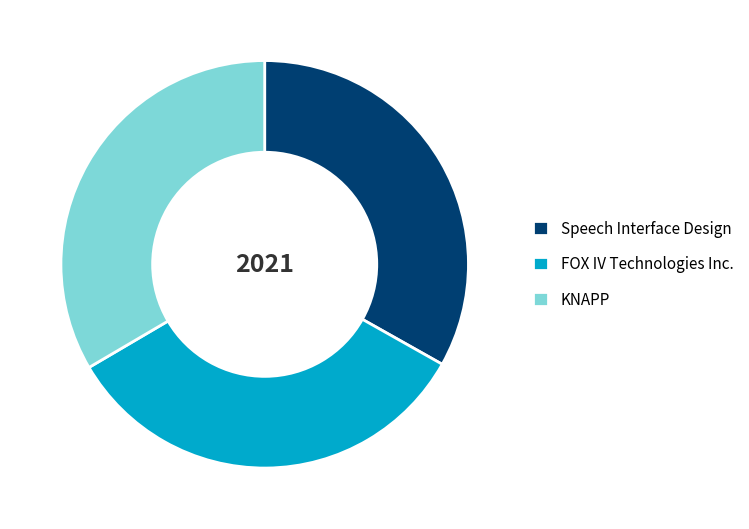

Is the sum of FOX IV Technologies Inc. and Speech Interface Design greater than half?

Yes